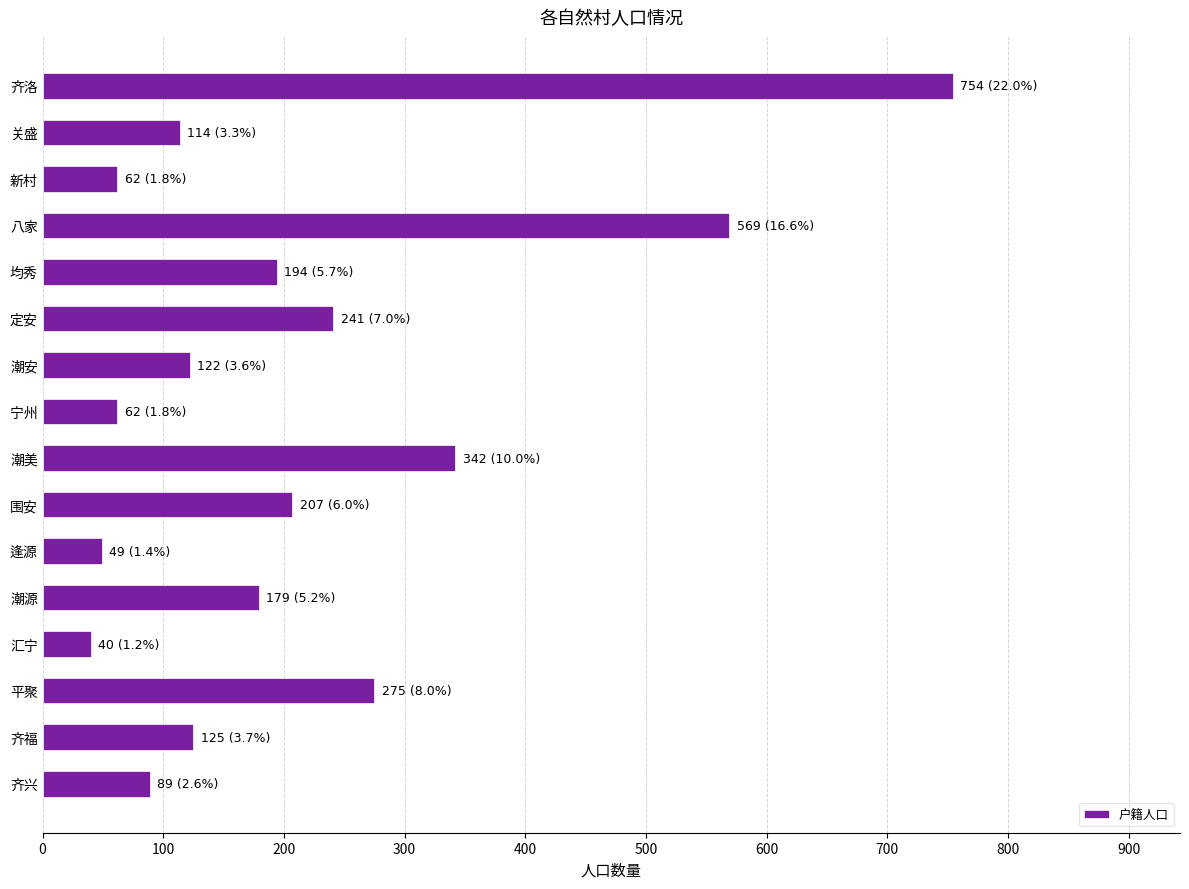

True or false: the data shows 62 at 新村.

True